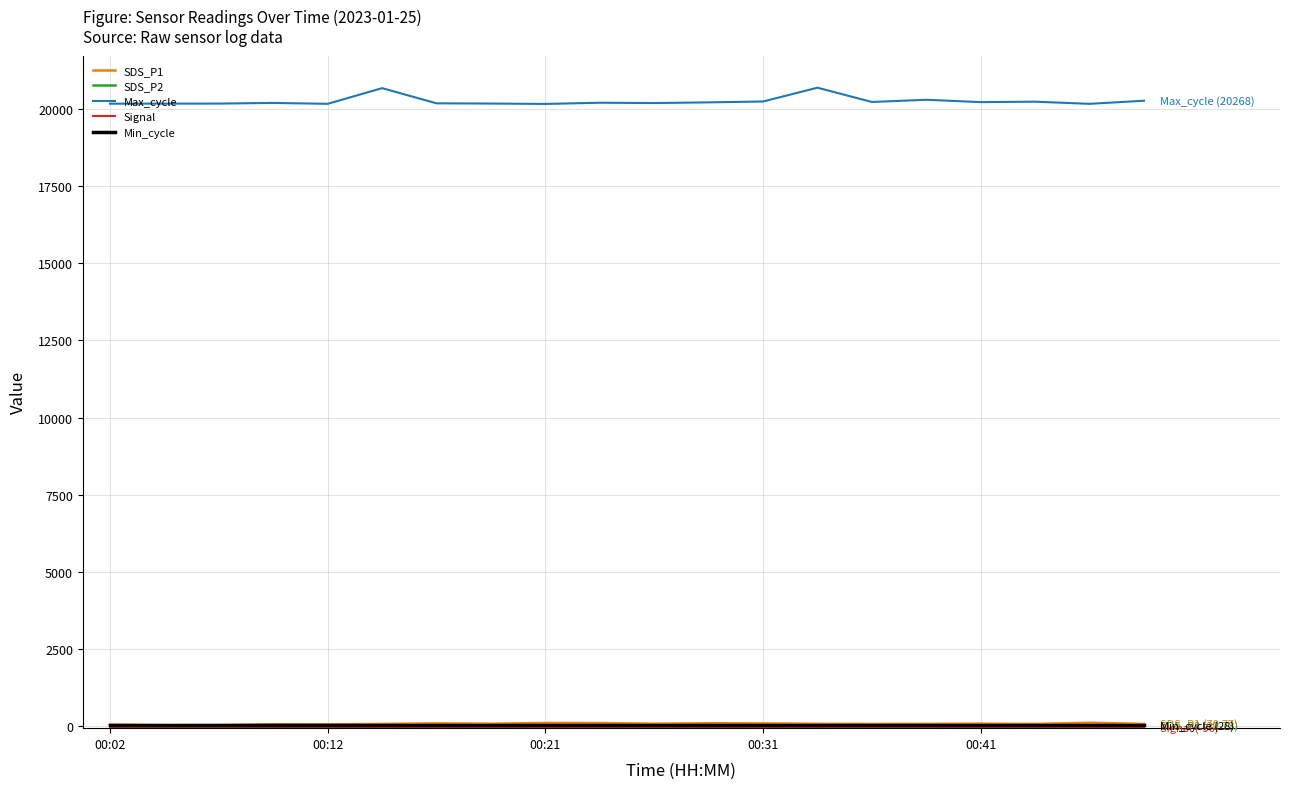

Which series has the largest total across all categories?

Max_cycle